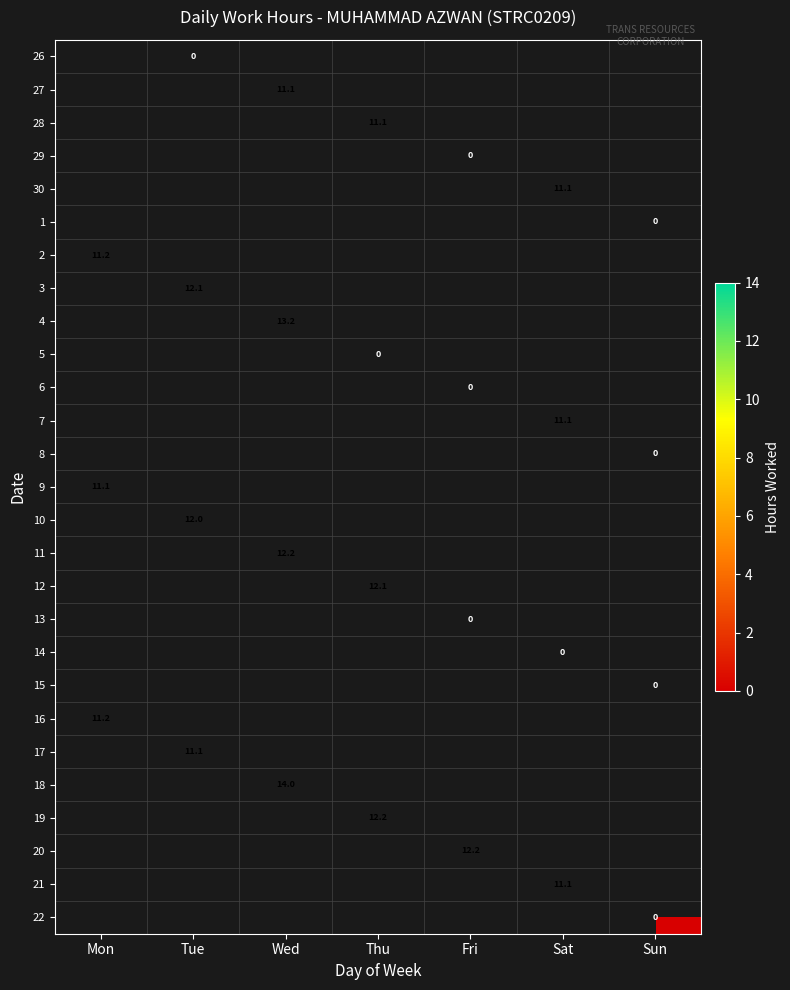

Is it true that 2 equals 5.5 at Mon?

False